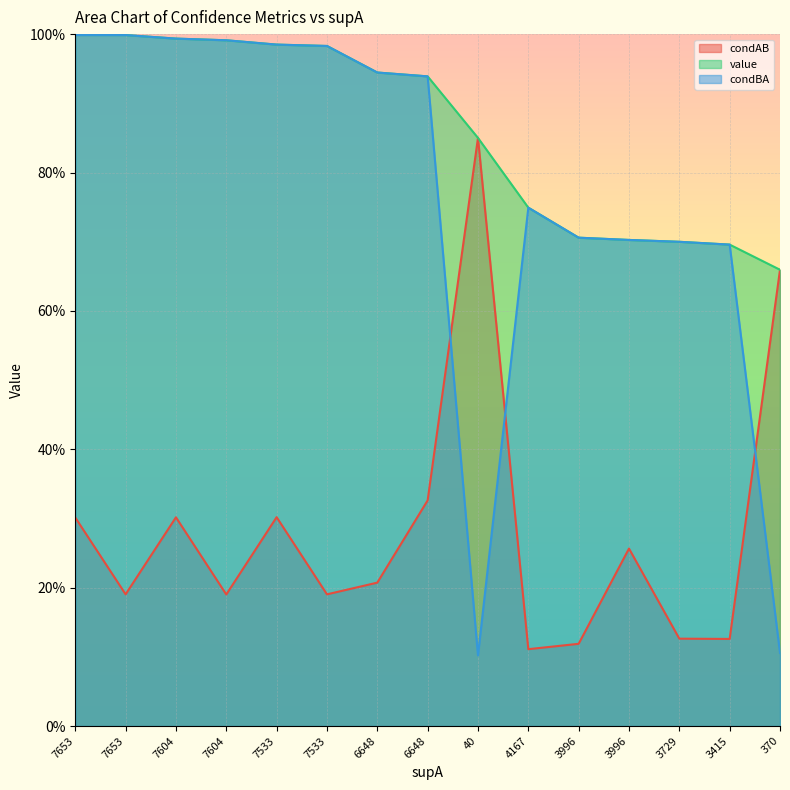

Where is the first local maximum for condBA?

4167